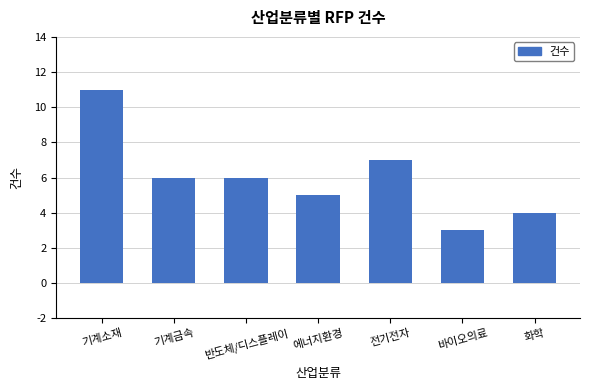

Reading right to left, extract all data points from this chart.

4	3	7	5	6	6	11